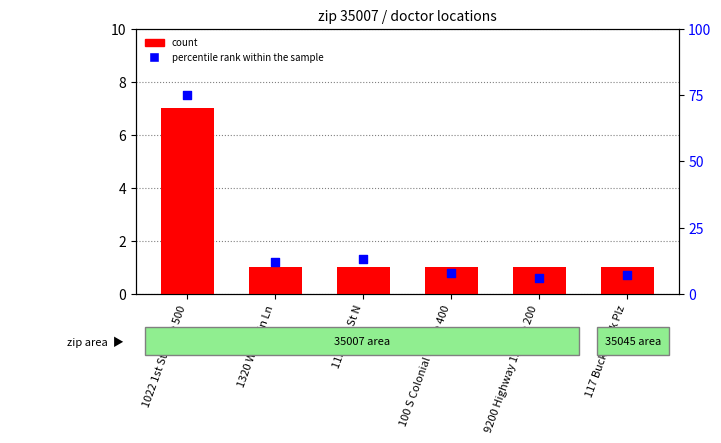

Is the value of count at 1022 1st St N Ste 500 greater than the value of percentile rank within the sample at 100 S Colonial Dr Ste 400?

No